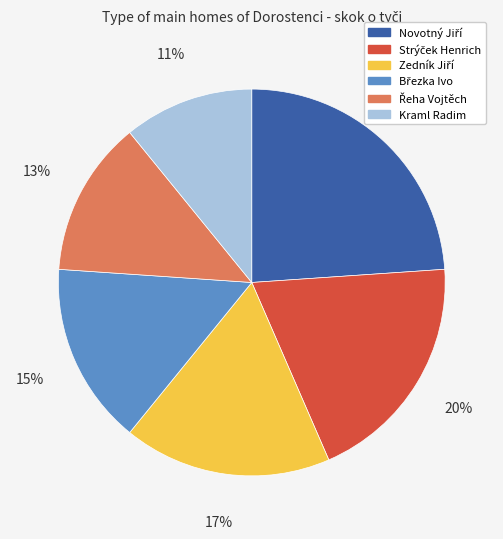

To the nearest percent, what is the average slice percentage?

17%